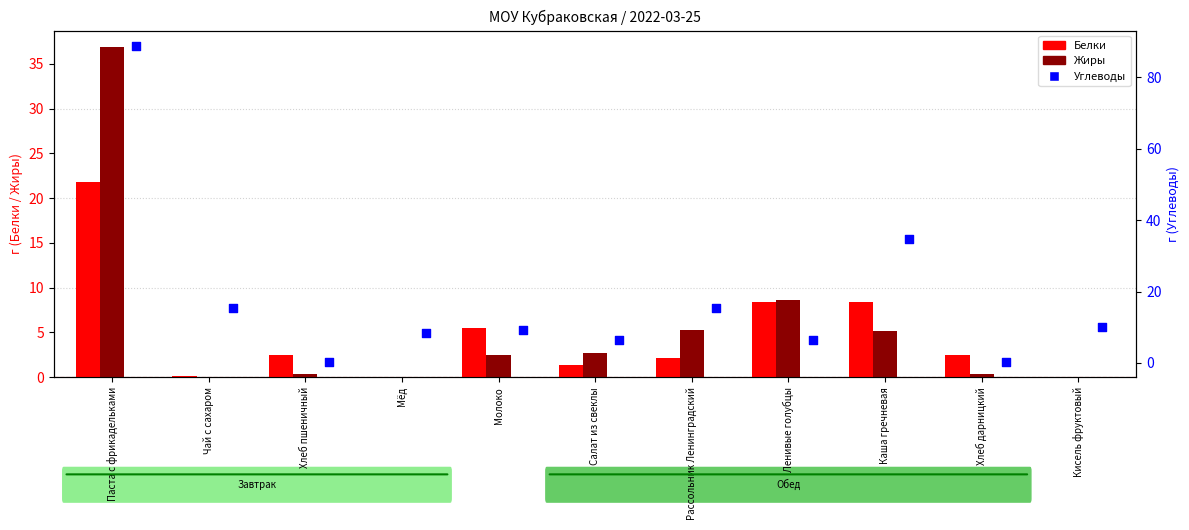

Which series reaches the maximum Y coordinate?

Углеводы